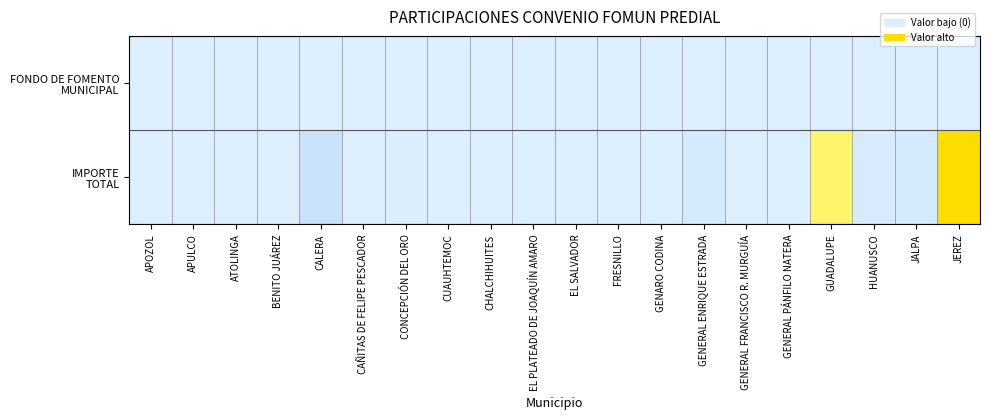

Which category has the highest value across all series?

JEREZ